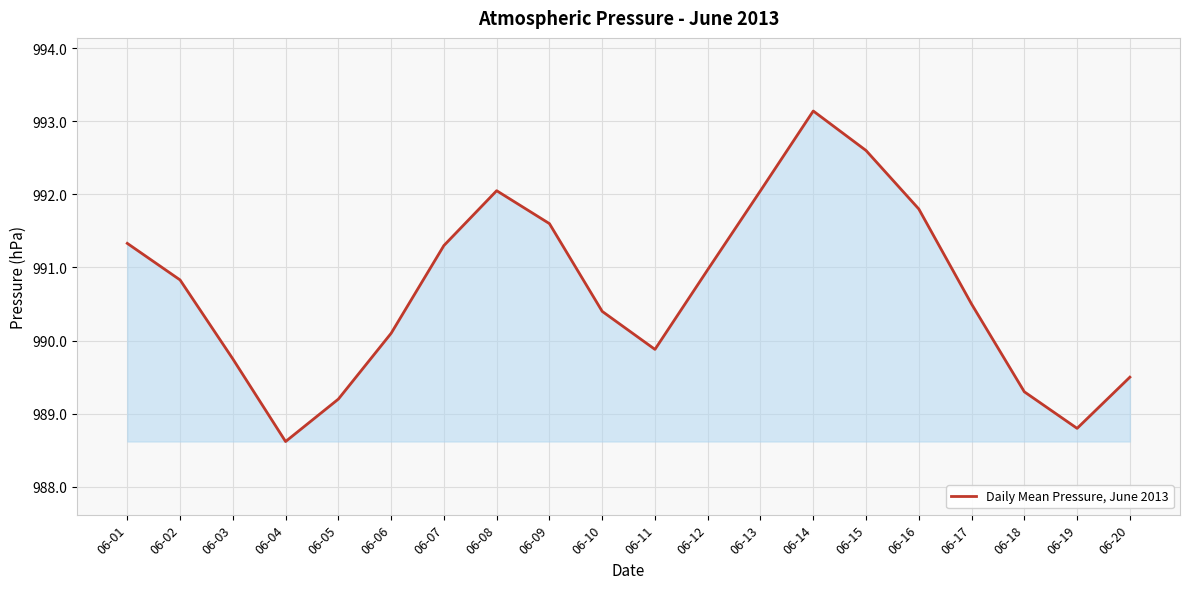

Is it true that the value at 06-18 is 364.5?

False